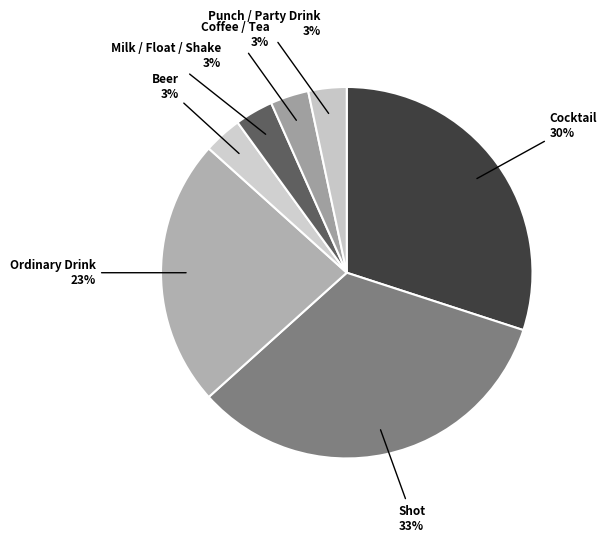

How many slices are in this pie chart?

7